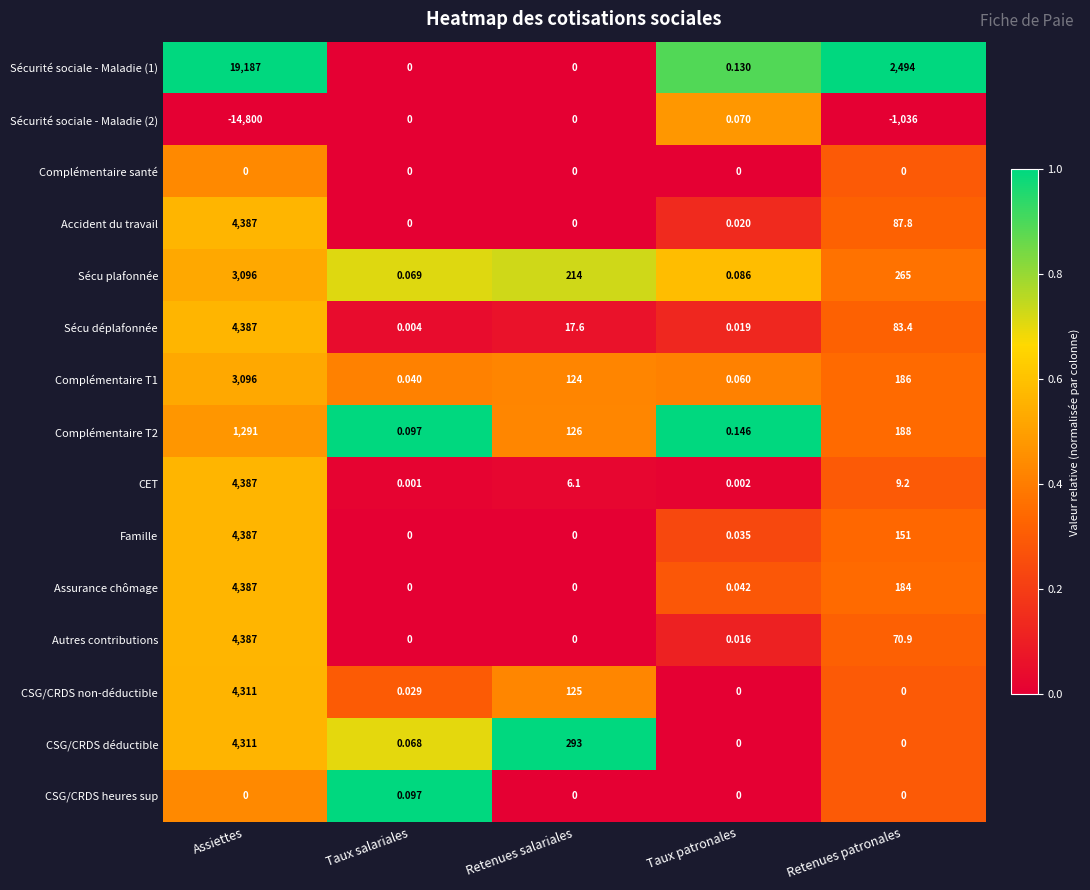

At which category is the sum across all series the highest?

Assiettes